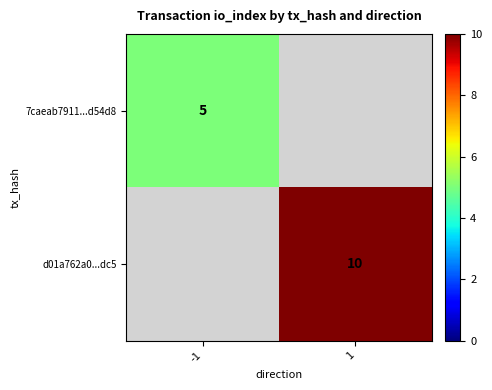

The value of d01a762a0...dc5 at 1 is 4. True or false?

False